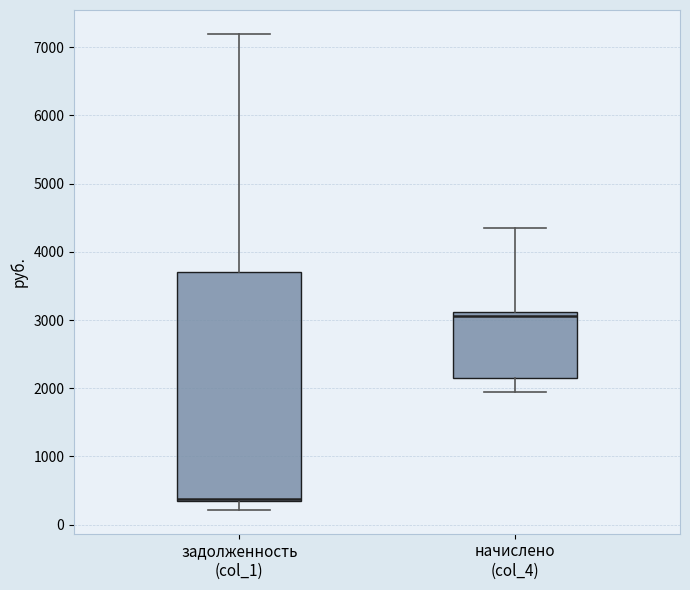

Which box is the tallest, from its lower edge to its upper edge?

задолженность (col_1)